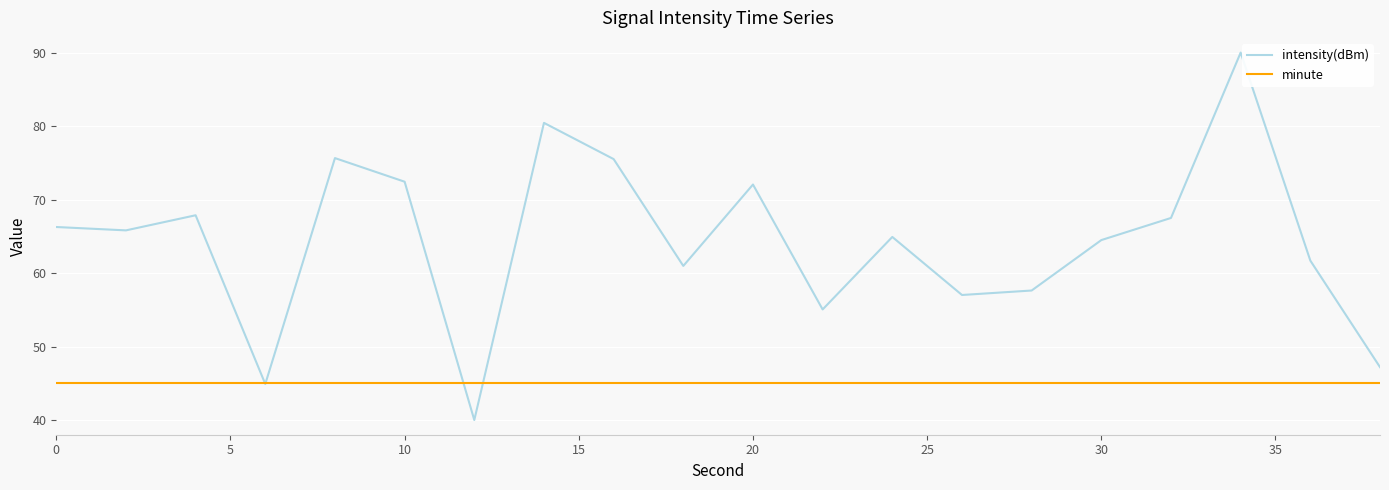

What is the smallest value displayed?

40.0